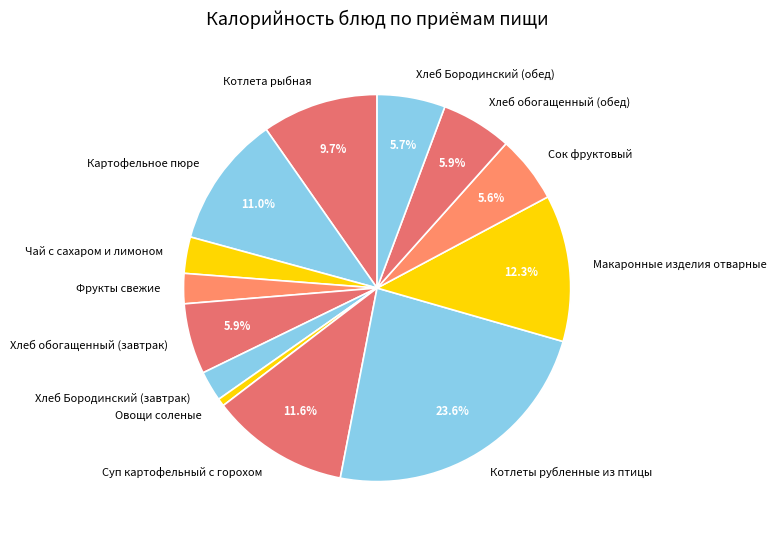

Does Хлеб обогащенный (завтрак) account for over 50% of the chart?

No